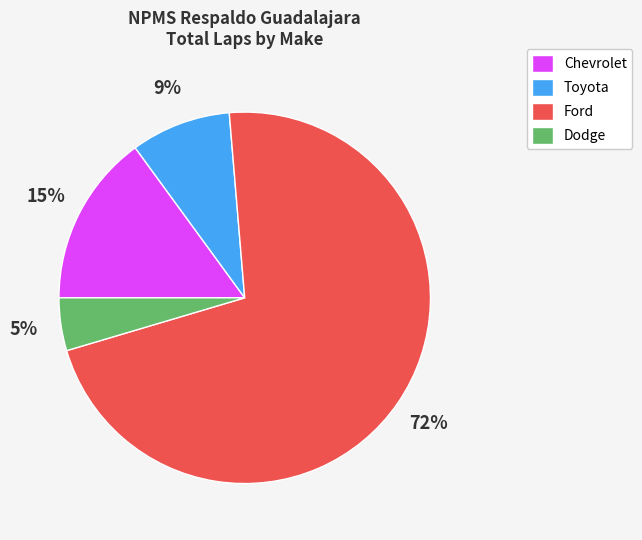

How many segments does this pie chart have?

4